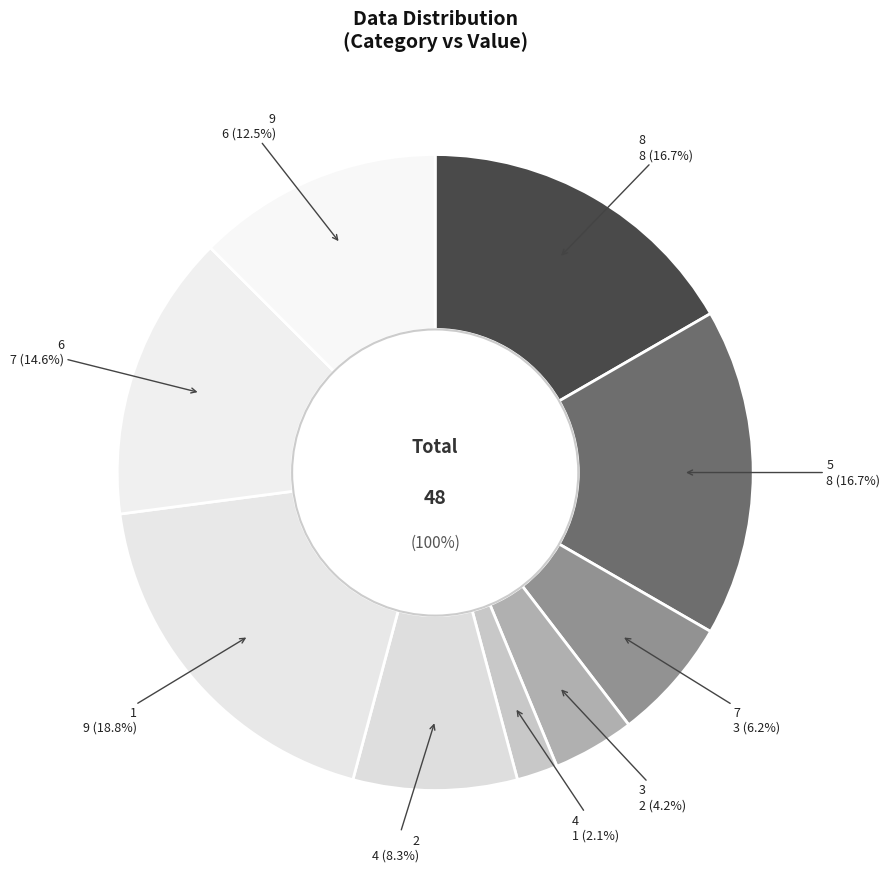

What percentage do 1 and 9 together represent?

31.2%